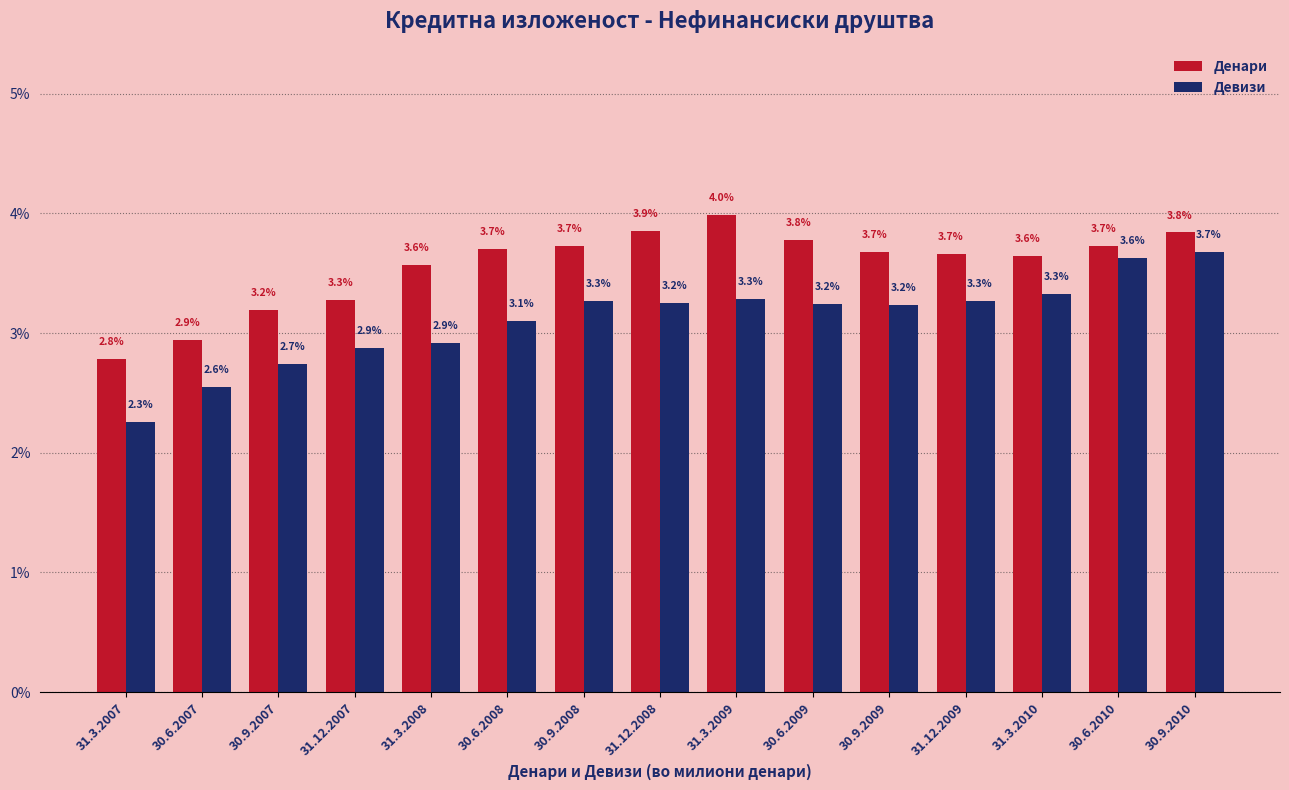

Reading left to right, extract all data points from this chart.

Денари: 2.8	2.9	3.2	3.3	3.6	3.7	3.7	3.9	4.0	3.8	3.7	3.7	3.6	3.7	3.8
Девизи: 2.3	2.6	2.7	2.9	2.9	3.1	3.3	3.2	3.3	3.2	3.2	3.3	3.3	3.6	3.7